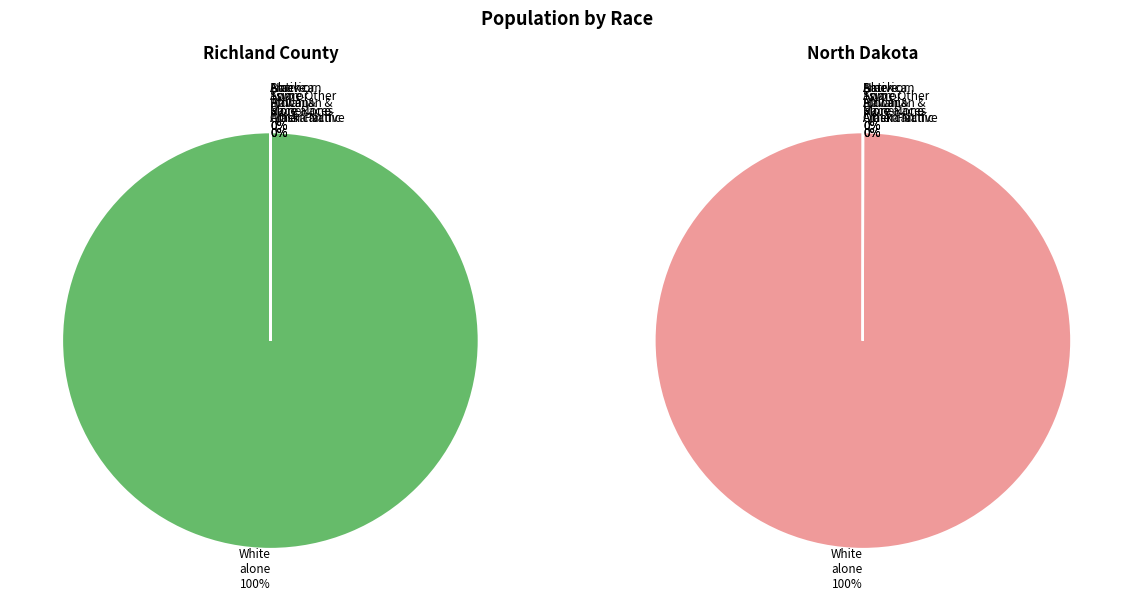

True or false: Black or African American alone accounts for 0% of the total.

True